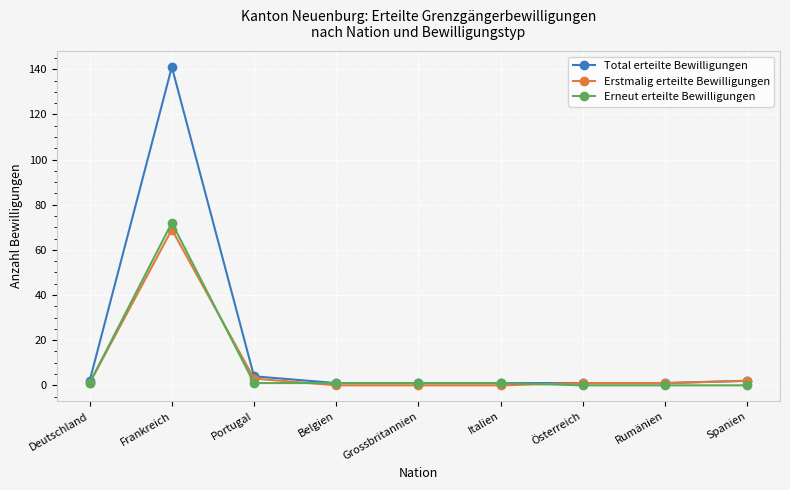

What is the label of the 2nd point from the right?

Rumänien